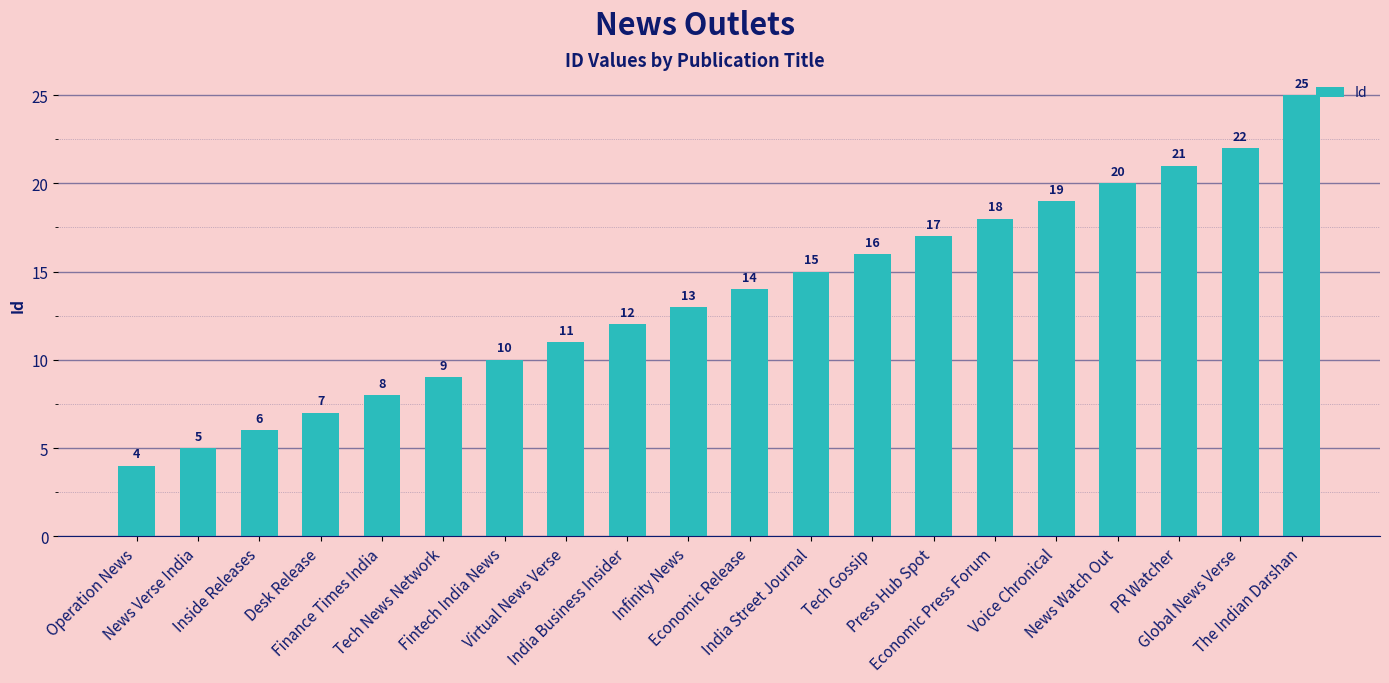

What is the label of the 10th bar from the right?

Economic Release